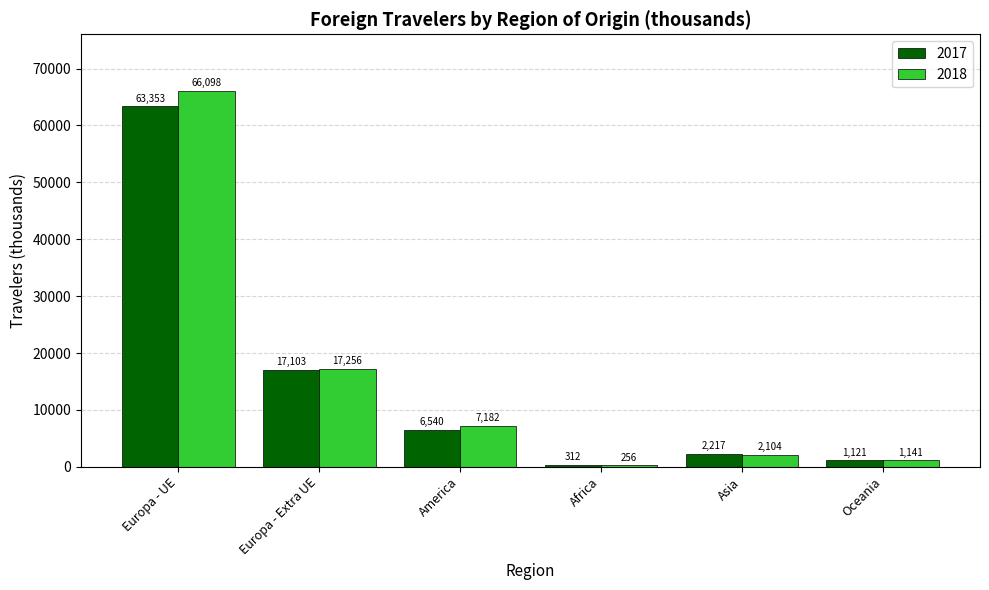

At which category is the sum across all series the highest?

Europa - UE